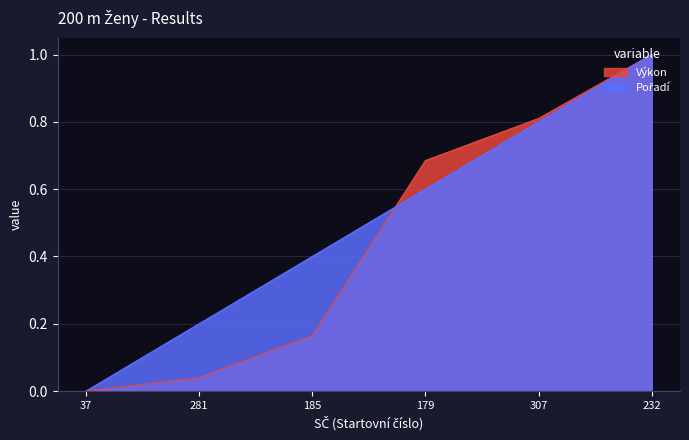

What is the greatest value displayed?

1.0